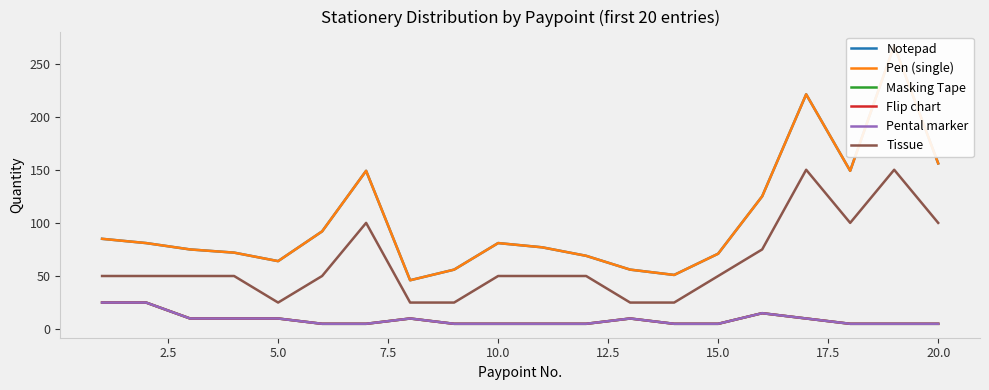

At which label is Notepad closest to 156?

20.0